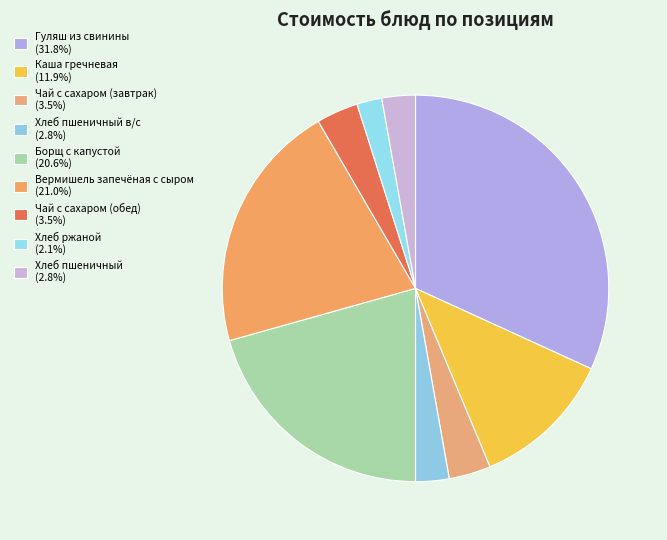

How many slices are in this pie chart?

9